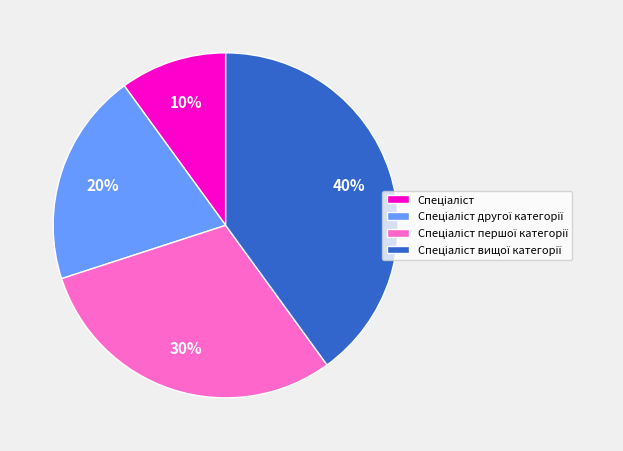

To the nearest percent, what is the difference between the largest and smallest slice percentages?

30%